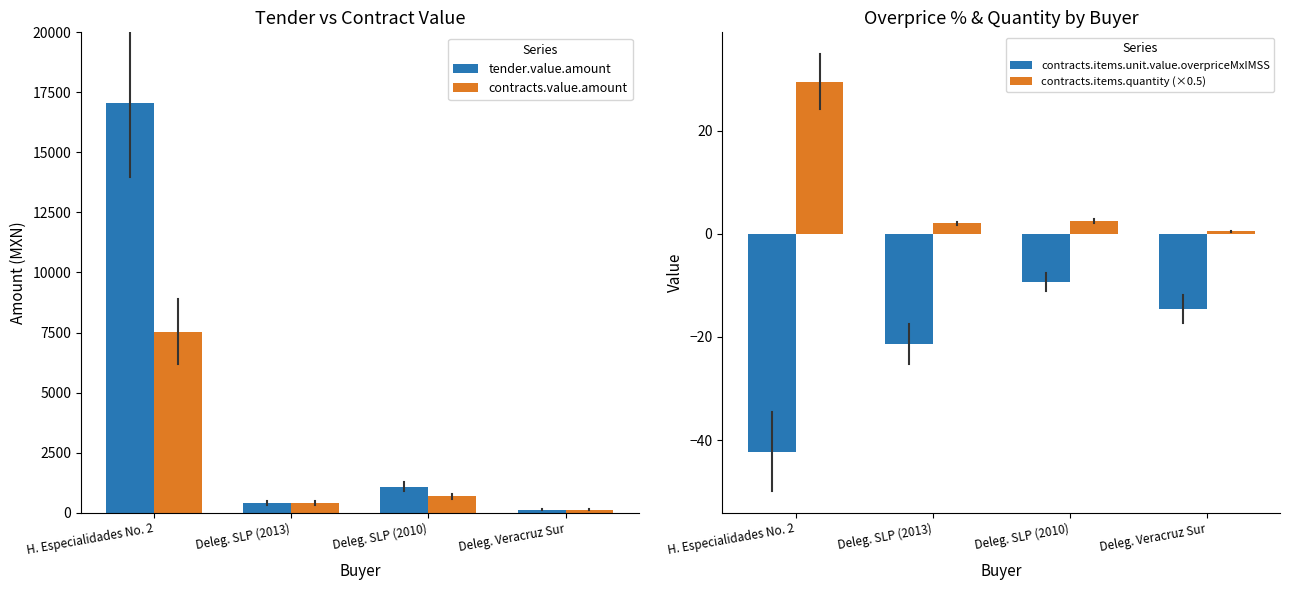

Reading left to right, extract all data points from this chart.

tender.value.amount: H. Especialidades No. 2=17052.0	Deleg. SLP (2013)=403.7	Deleg. SLP (2010)=1076.5	Deleg. Veracruz Sur=128.5
contracts.value.amount: H. Especialidades No. 2=7528.4	Deleg. SLP (2013)=403.7	Deleg. SLP (2010)=672.8	Deleg. Veracruz Sur=128.5
contracts.items.unit.value.overpriceMxIMSS: H. Especialidades No. 2=-42.2	Deleg. SLP (2013)=-21.4	Deleg. SLP (2010)=-9.4	Deleg. Veracruz Sur=-14.6
contracts.items.quantity (×0.5): H. Especialidades No. 2=29.5	Deleg. SLP (2013)=2.0	Deleg. SLP (2010)=2.5	Deleg. Veracruz Sur=0.5